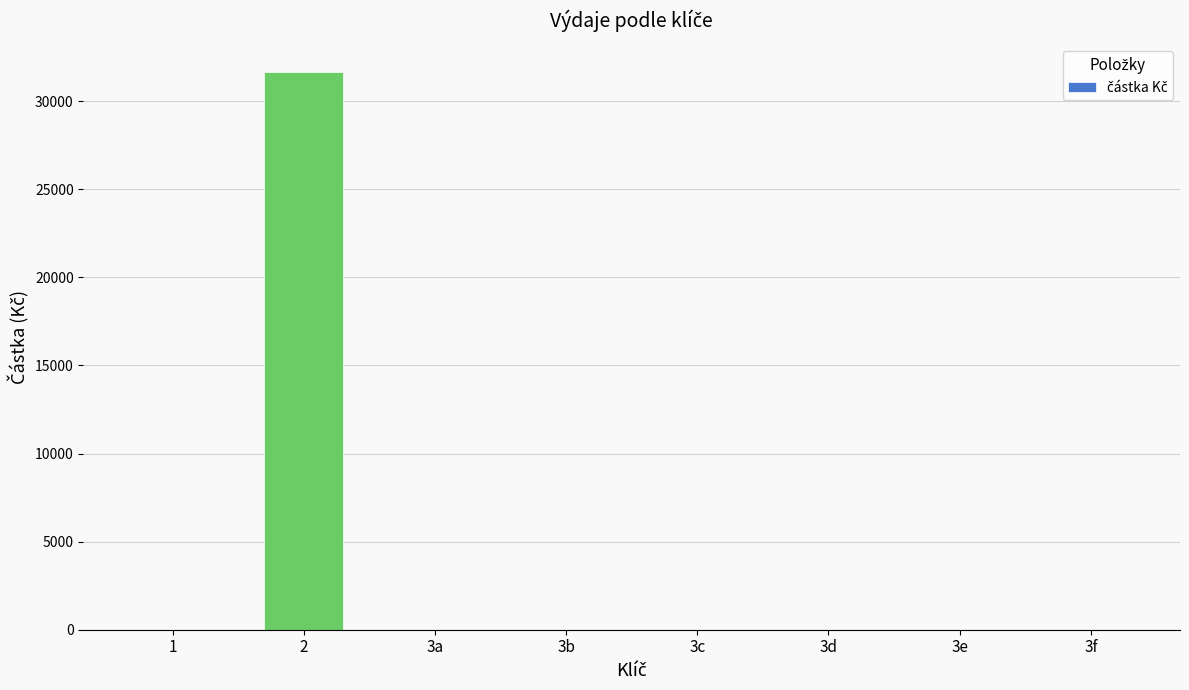

Is it true that the value at 3a is 0?

True